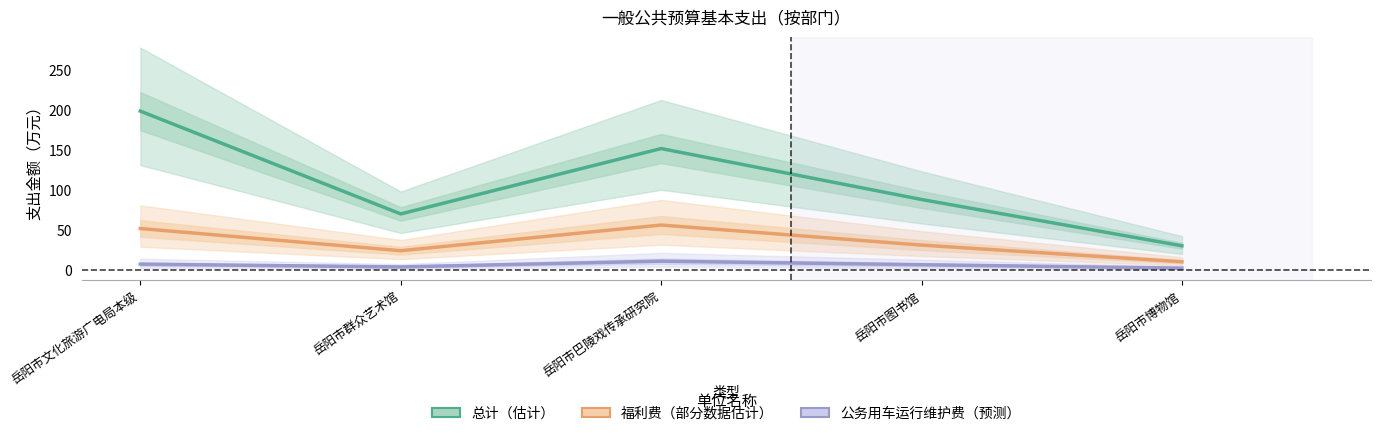

What is the label of the 2nd point from the left?

岳阳市群众艺术馆